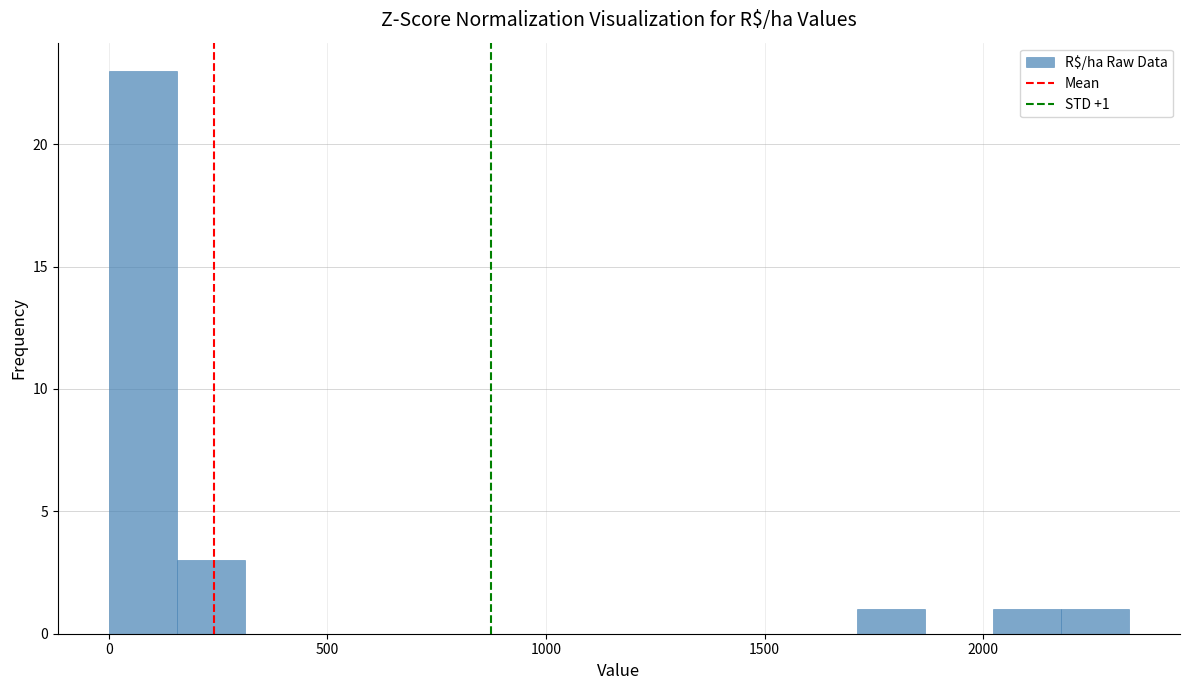

Around what value on the x-axis is the tallest bar? Give the approximate position of its centre, as read against the axis.

100